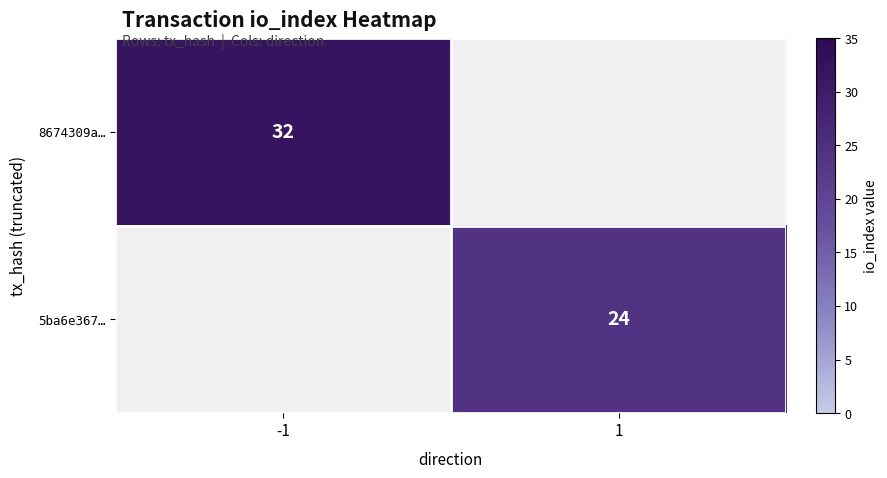

What is the maximum value shown in the chart?

32